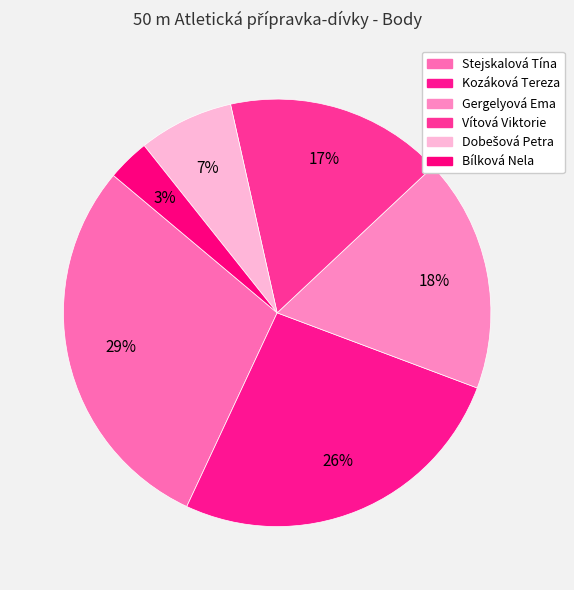

To the nearest percent, what is the combined percentage of Vítová Viktorie and Stejskalová Tína?

46%